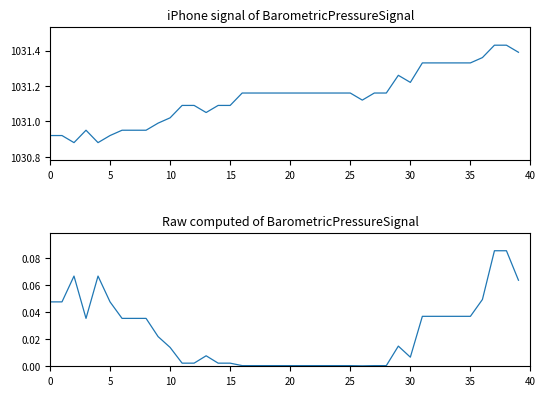

True or false: Barometric Pressure (hPa) and Raw computed of BarometricPressureSignal intersect in this chart.

False